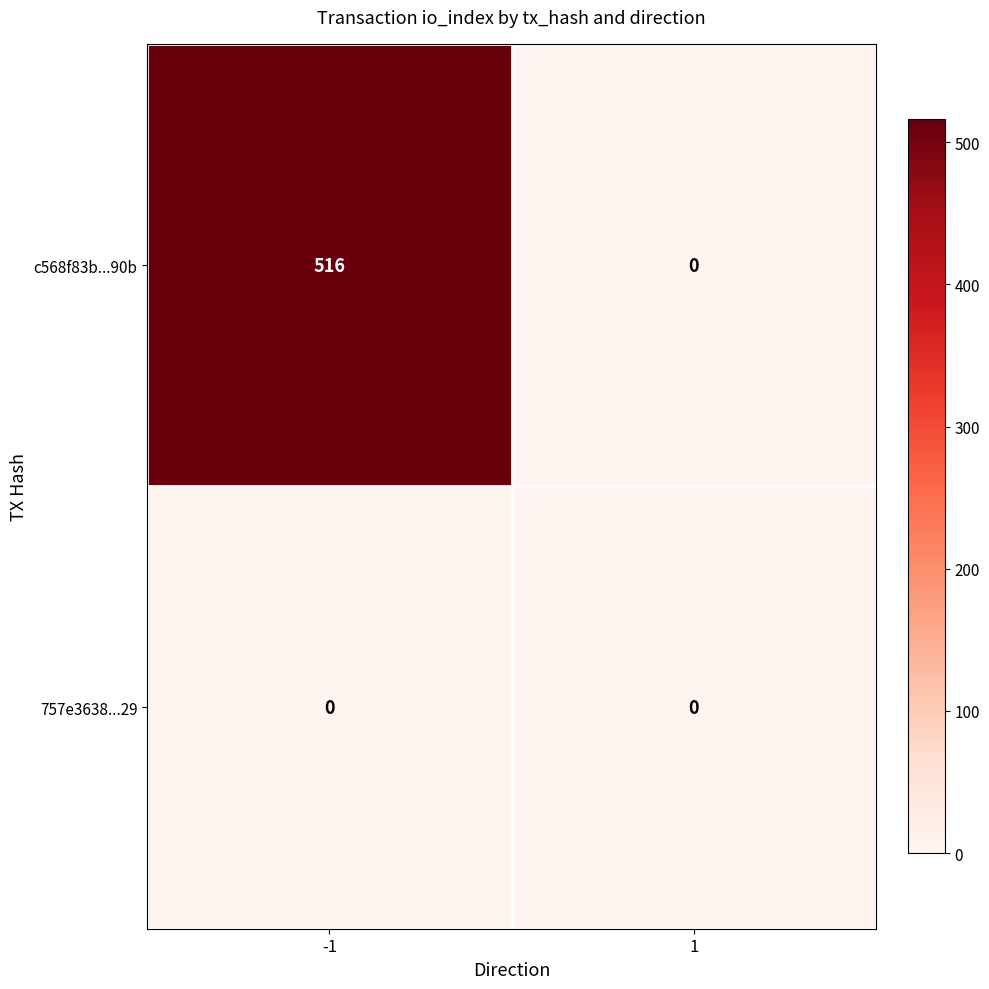

Is the value of 757e3638...29 at -1 greater than the value of c568f83b...90b at -1?

No